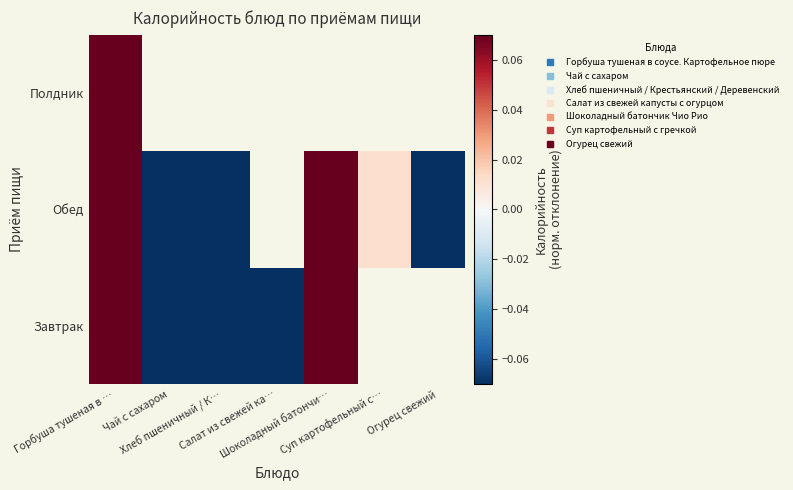

Which category has the lowest value across all series?

Огурец свежий